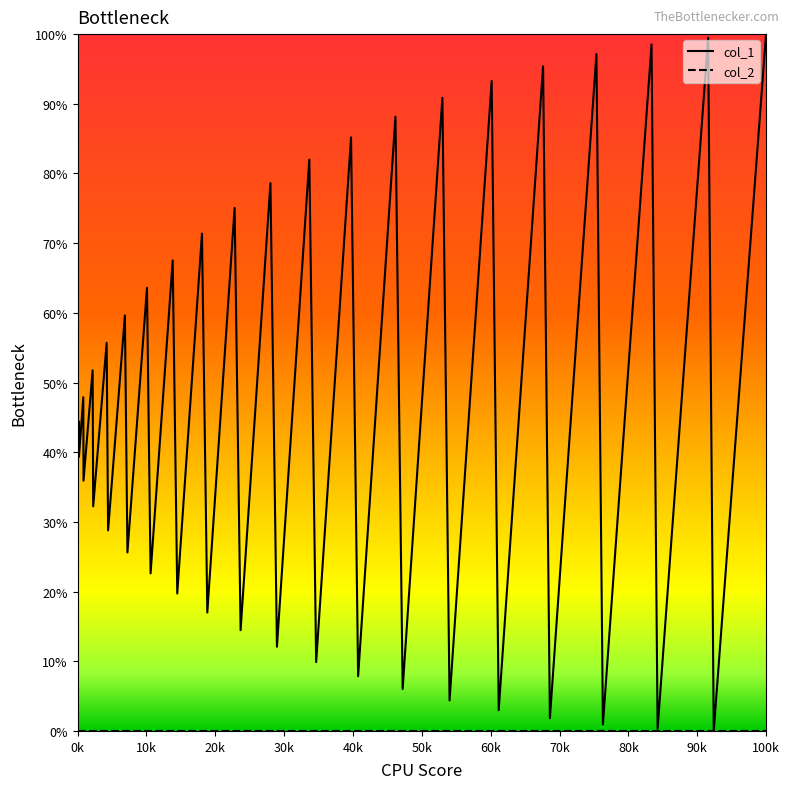

What is the maximum value for col_1?

100.0